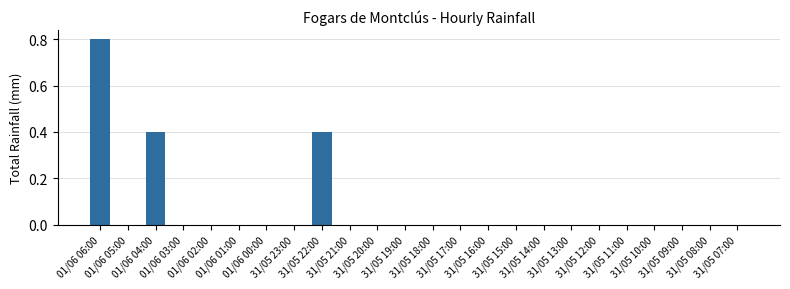

What is the greatest value displayed?

0.8